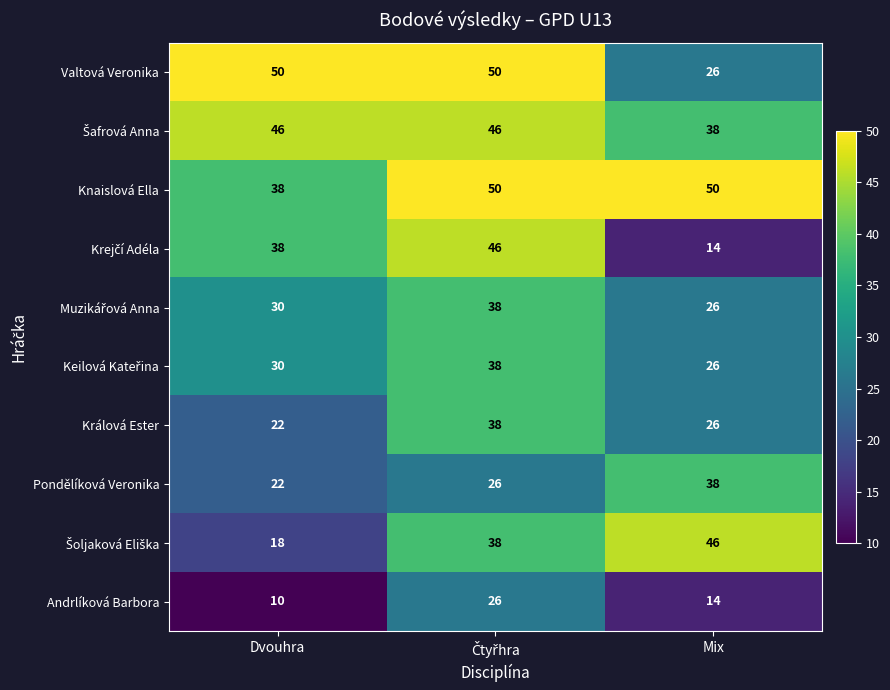

What is the total value across all series at Mix?

304